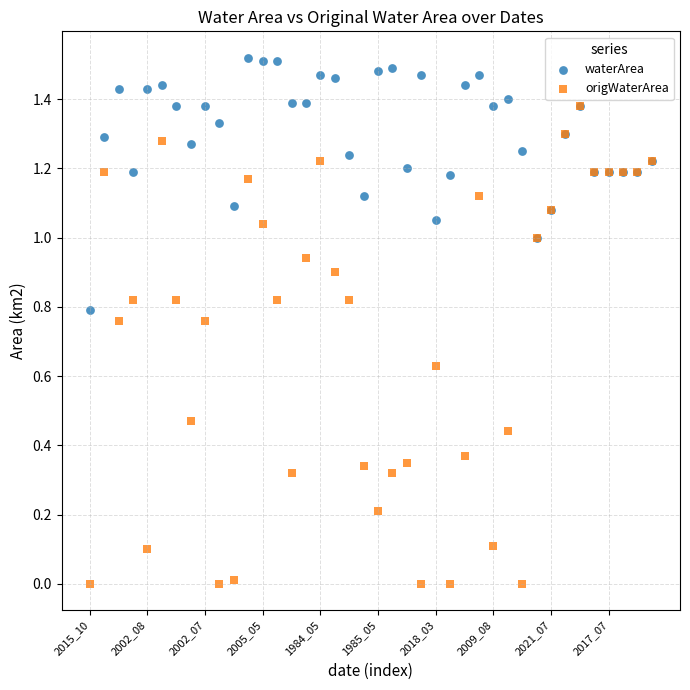

Which series reaches the maximum Y coordinate?

waterArea